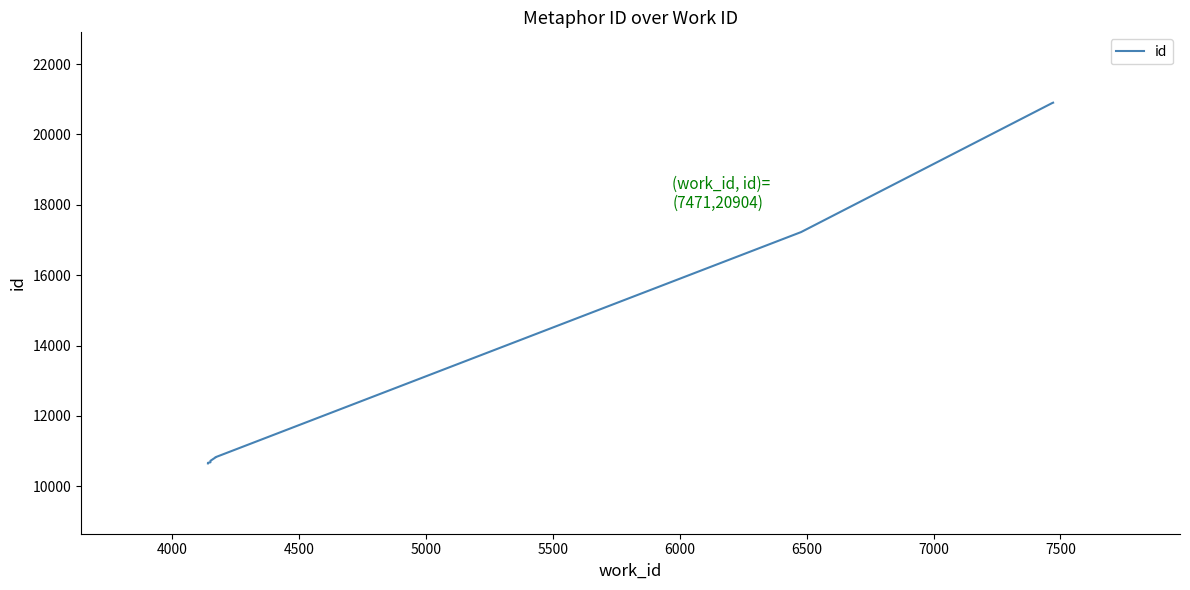

How many distinct data groups are displayed?

1